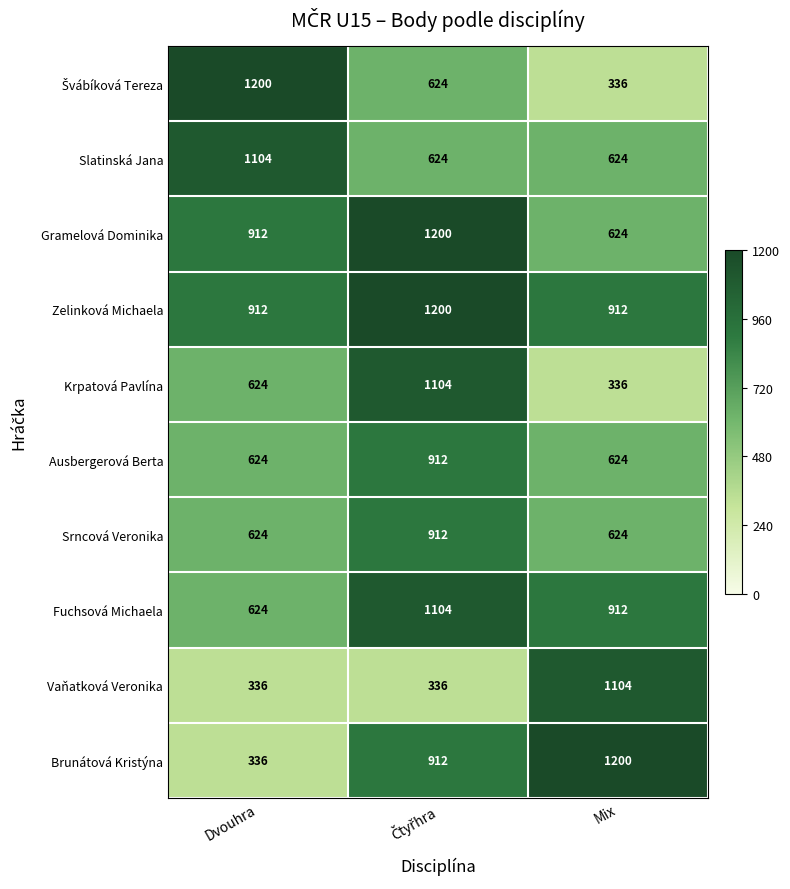

The Slatinská Jana series shows 624 at Mix. True or false?

True